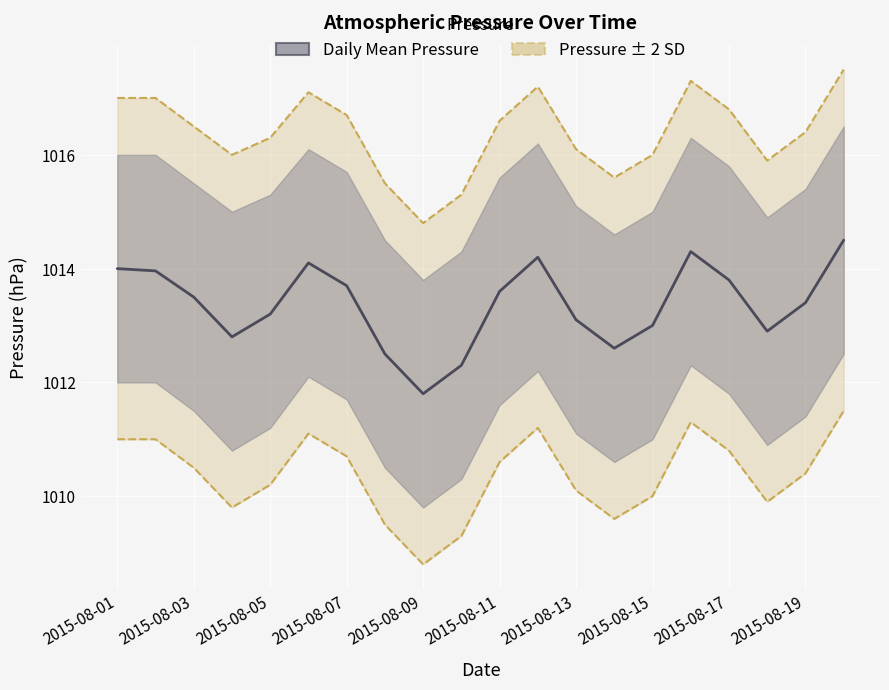

What is the difference between the maximum and minimum values in the Daily Mean Pressure series?

2.7